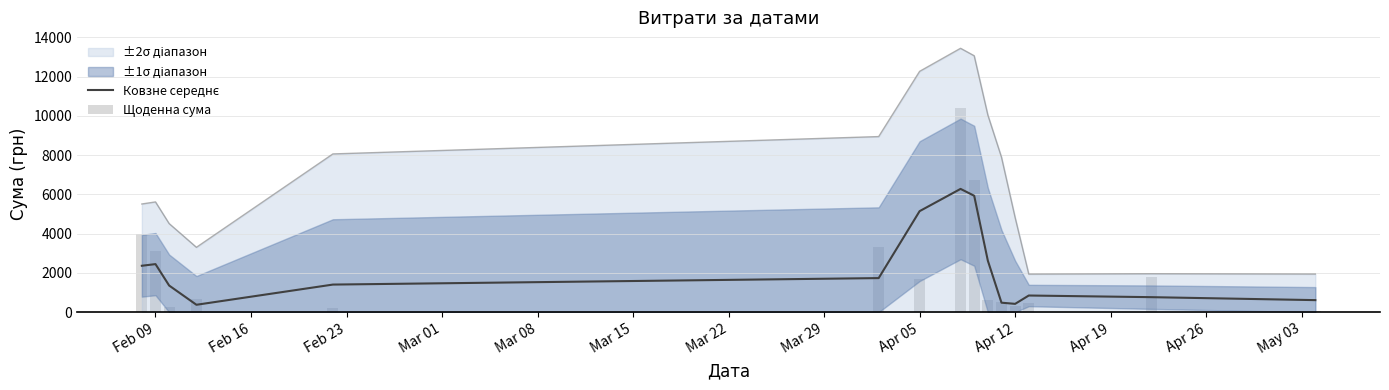

What is the average value of the Щоденна сума series?

2275.2